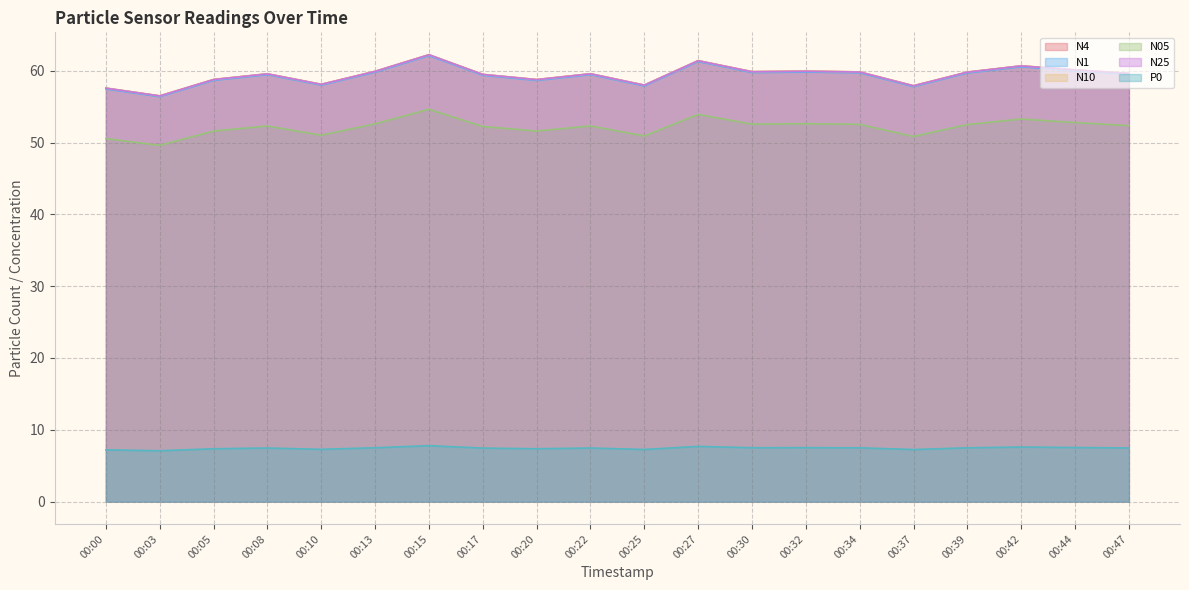

What are all the series names shown in the legend?

N4, N1, N10, N05, N25, P0